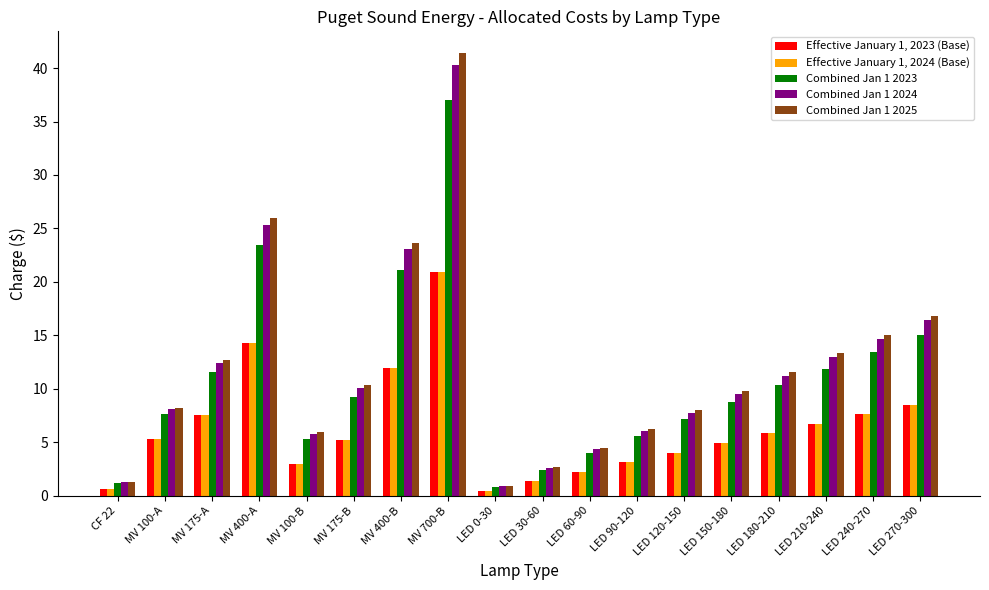

What is the value of the Combined Jan 1 2023 bar at the 6th from the left?

9.2